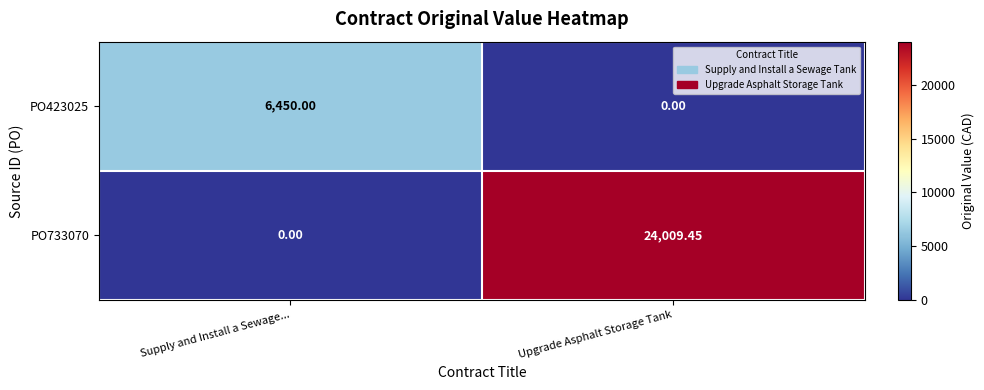

List the series in order of their peak value, highest first.

PO733070, PO423025